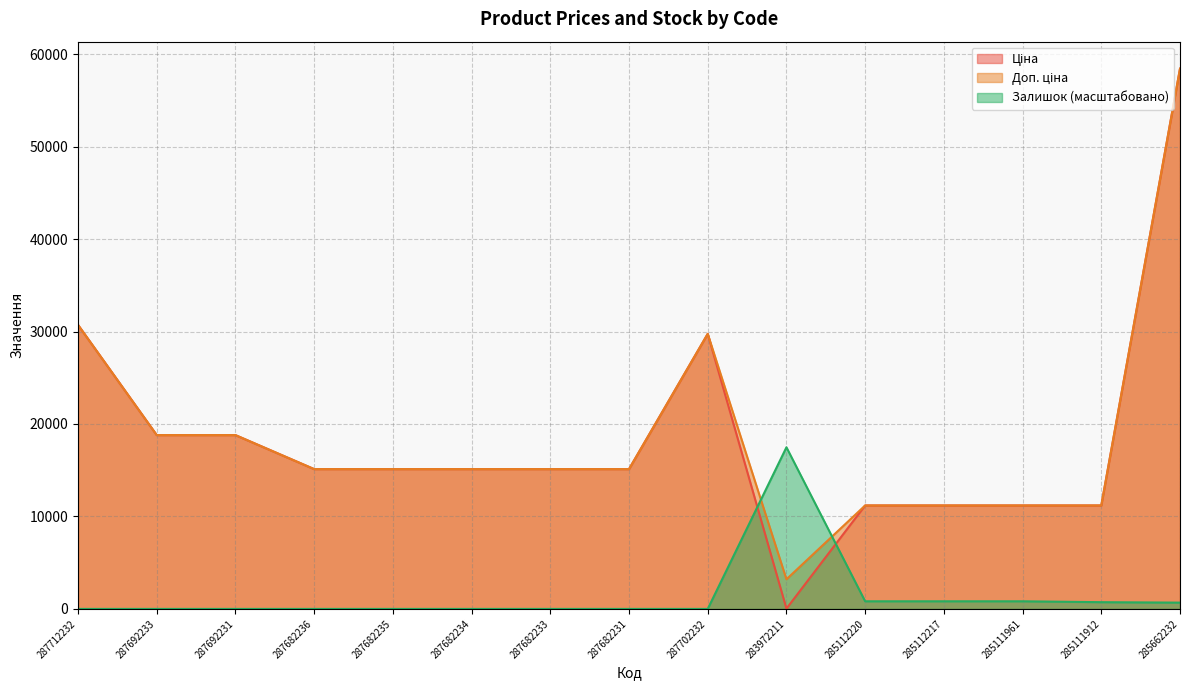

What is the difference between the highest and lowest values at 287682234?

15120.0